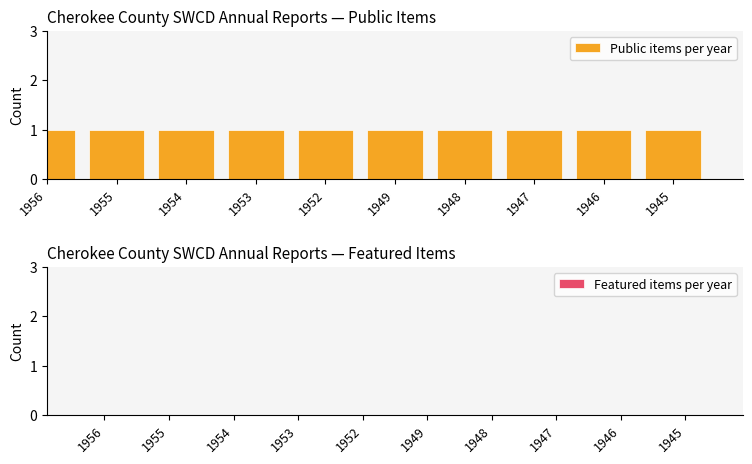

The Featured items per year series shows 0 at 1948. True or false?

True